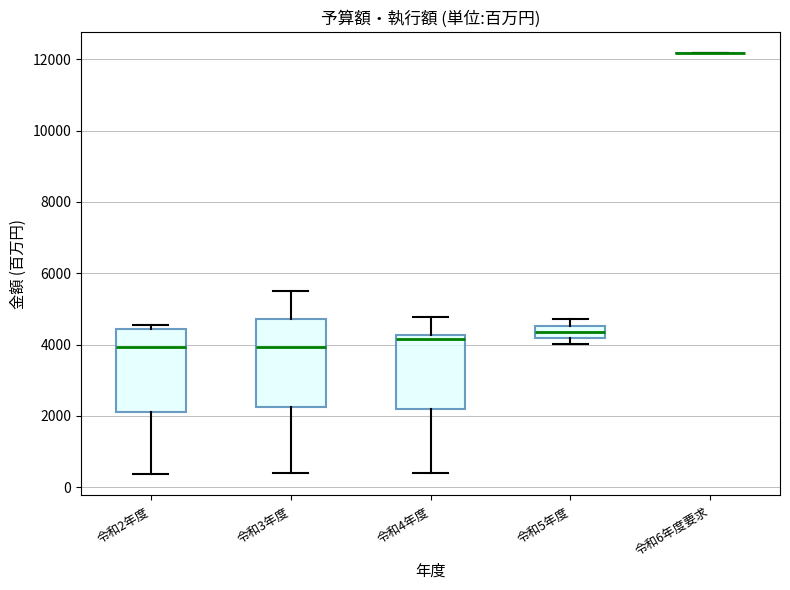

Reading left to right, transcribe this box plot: for each box, give where its median line is, the range the box spans, and where its two whiskers end, as read against the y-axis. The values are not printed on the chart, so give them approximately, as read against the axis.

令和2年度: median 4000, box 2000 to 4400, whiskers 400 to 4600
令和3年度: median 4000, box 2200 to 4800, whiskers 400 to 5400
令和4年度: median 4200 (just below the box's upper edge), box 2200 to 4200, whiskers 400 to 4800
令和5年度: median 4400, box 4200 to 4600, whiskers 4000 to 4800
令和6年度要求: box collapsed to a line at 12200, whiskers 12200 to 12200